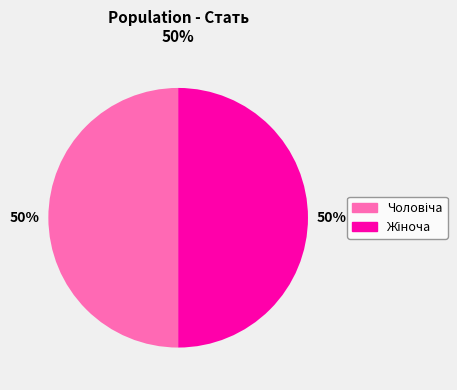

To the nearest percent, what is the average slice percentage?

50%